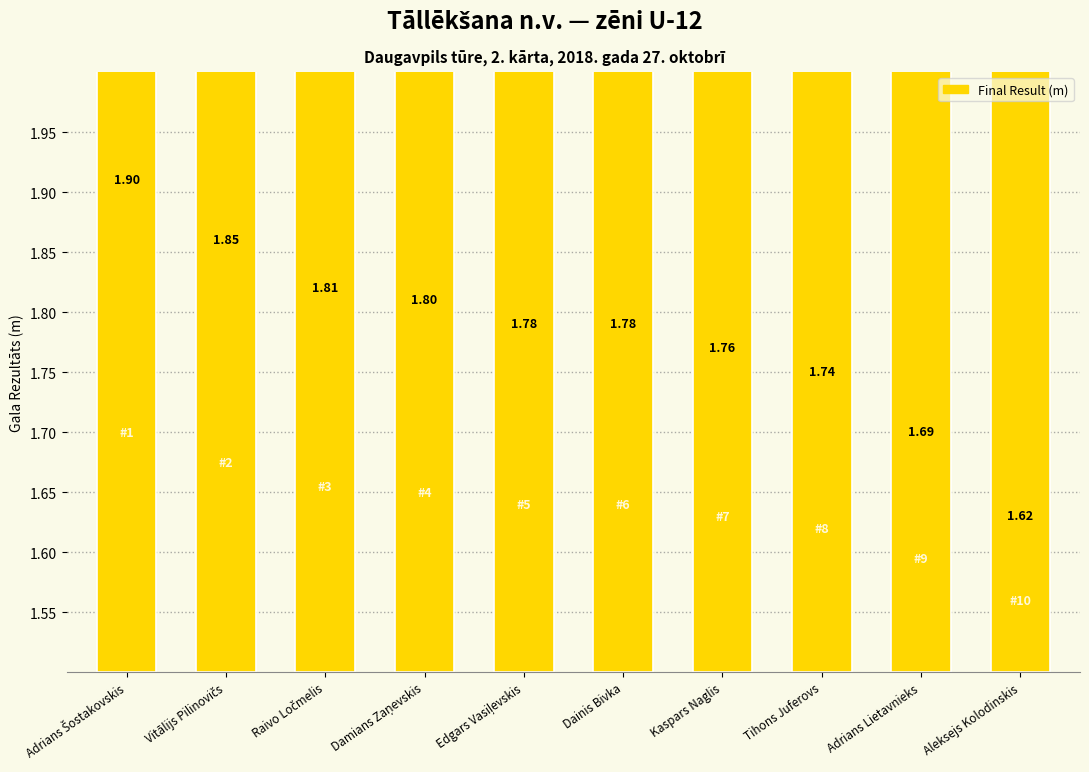

At which label is the value closest to 1?

Aleksejs Kolodinskis